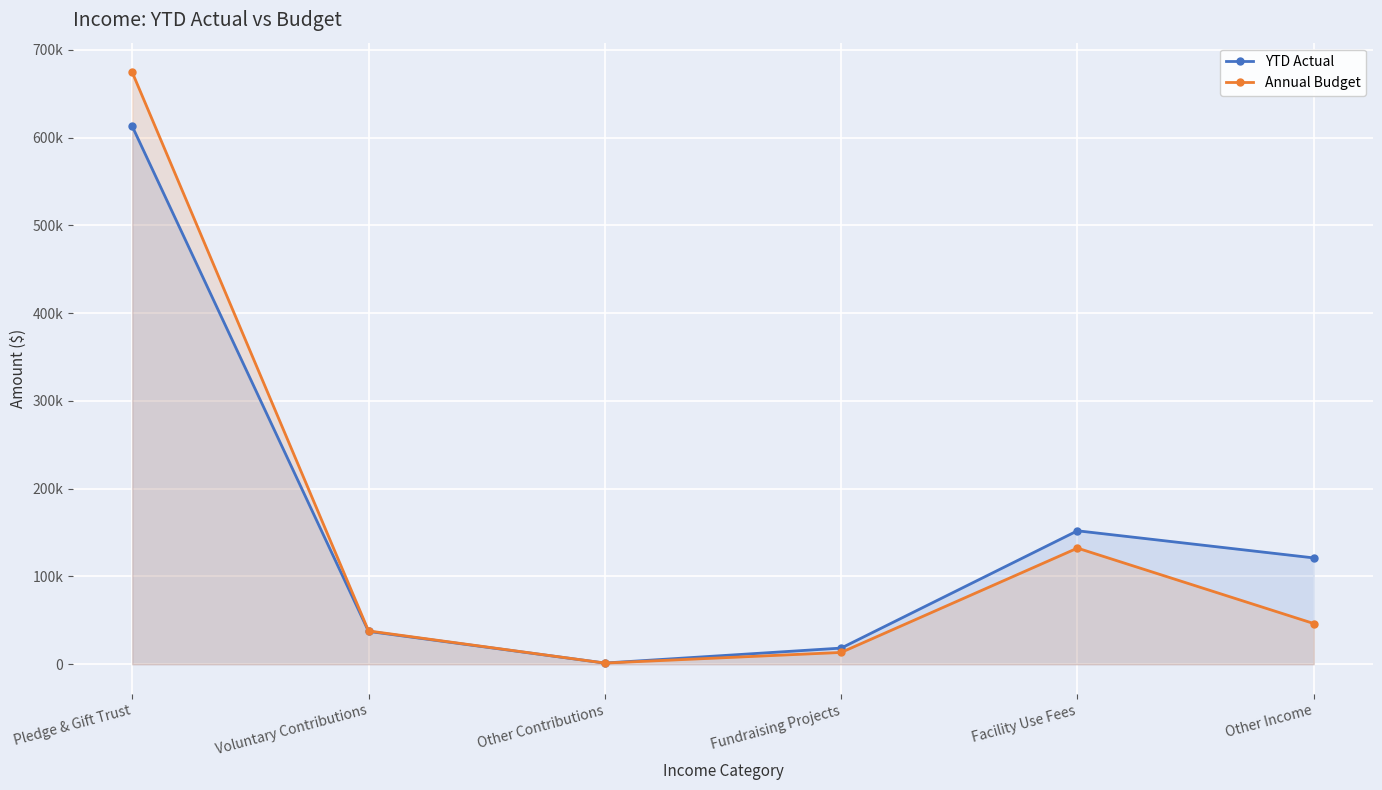

How many times do YTD Actual and Annual Budget cross each other?

1